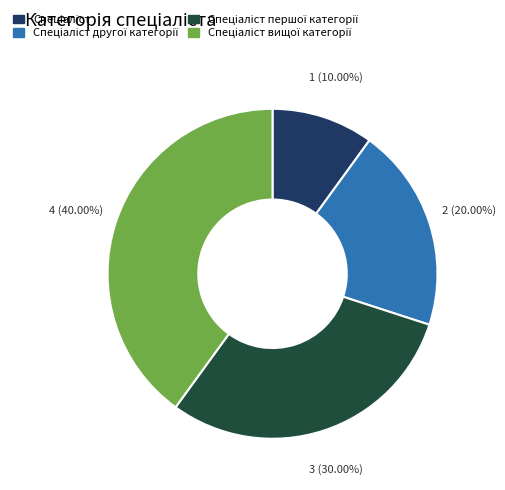

Count the number of slices in the pie.

4